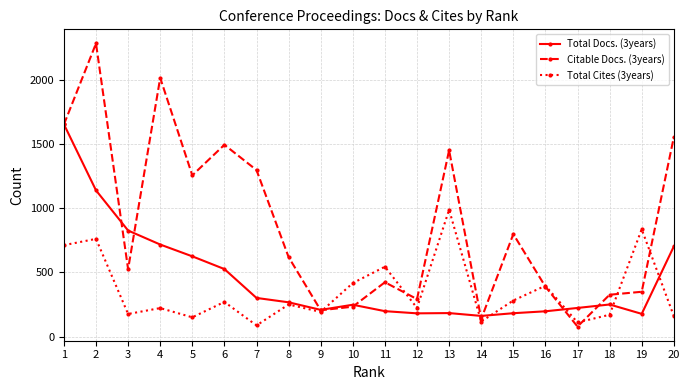

List the series in order of their overall mean, highest first.

Citable Docs. (3years), Total Docs. (3years), Total Cites (3years)